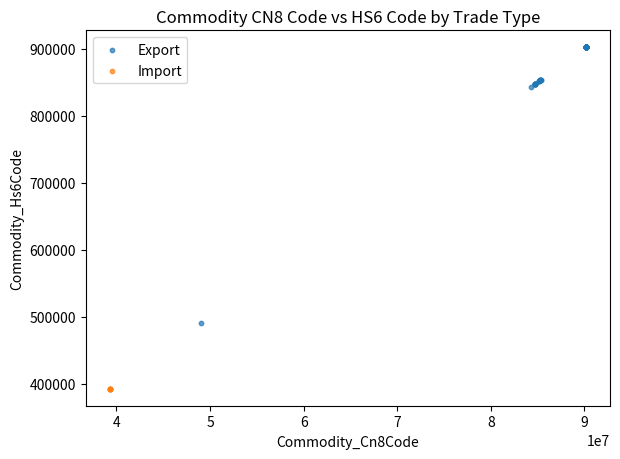

Which series contains the lowest Y value?

Import